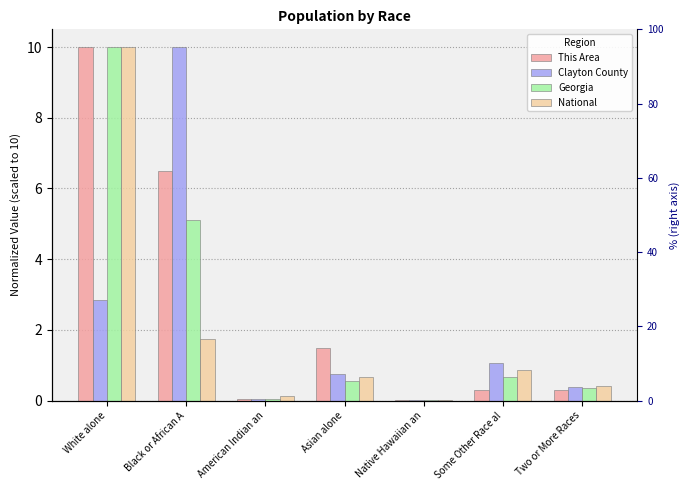

What is the difference between the maximum and minimum values in the National series?

10.0